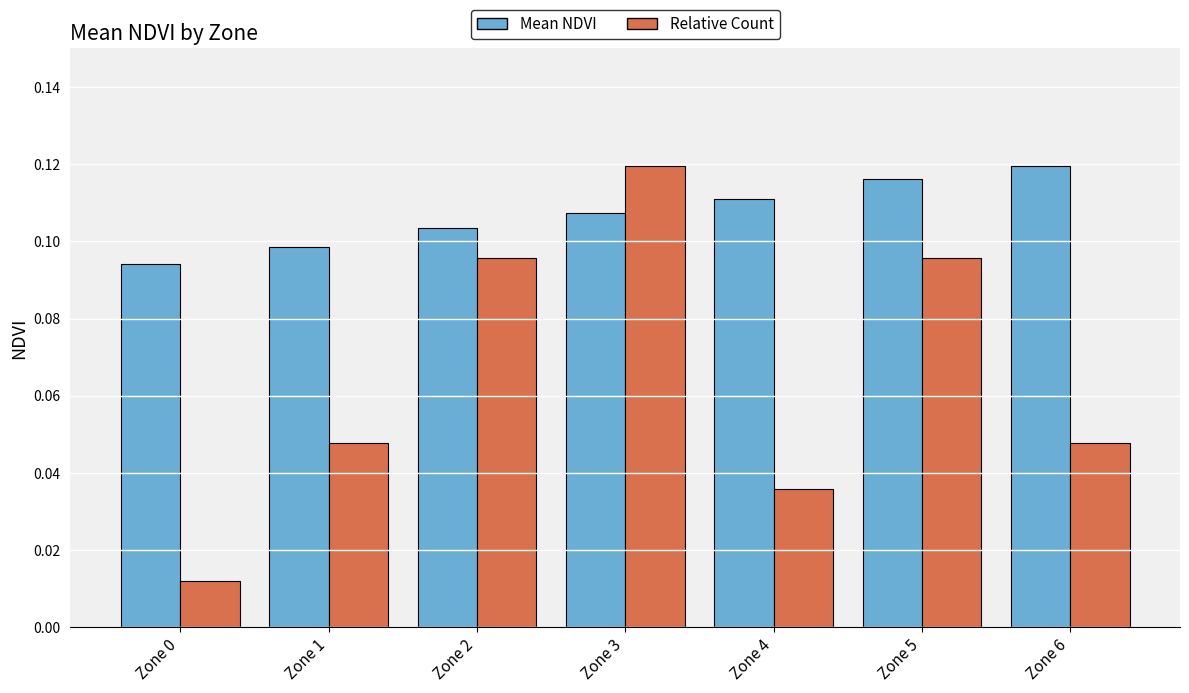

How many Mean NDVI values are between 0 and 1?

7